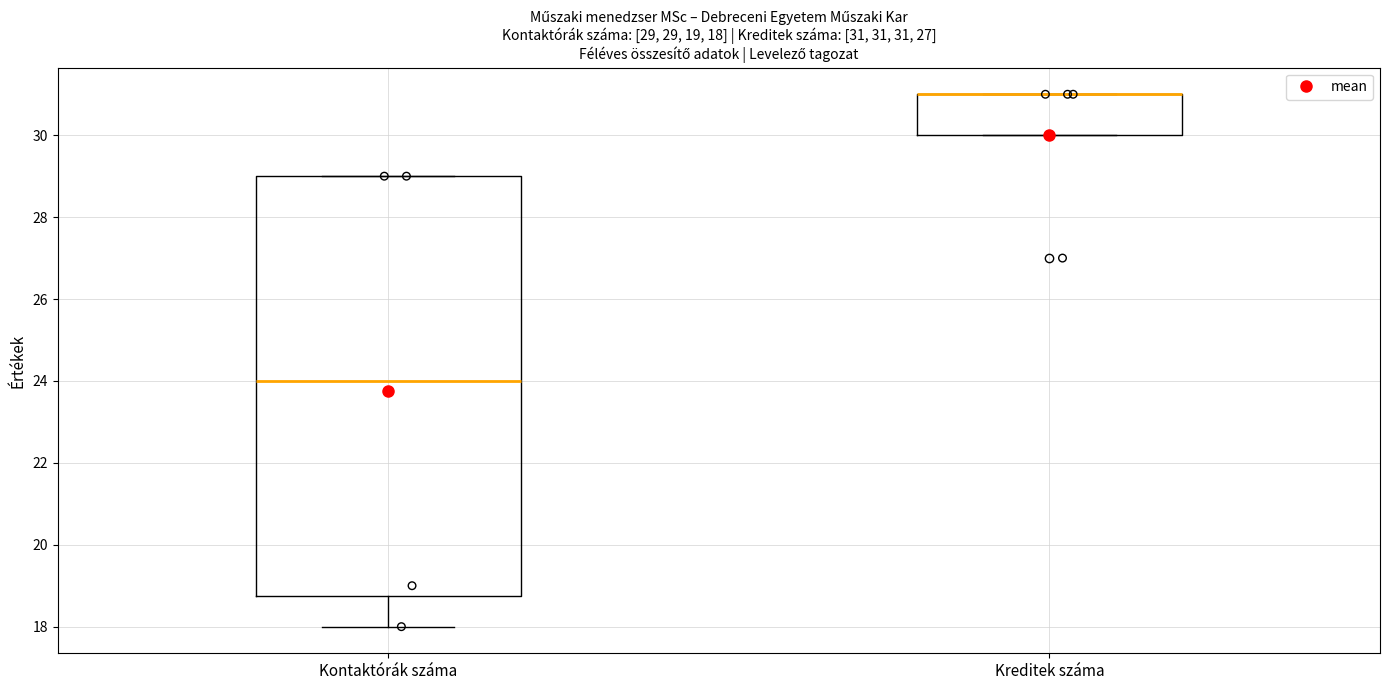

Which box is the tallest, from its lower edge to its upper edge?

Kontaktórák száma